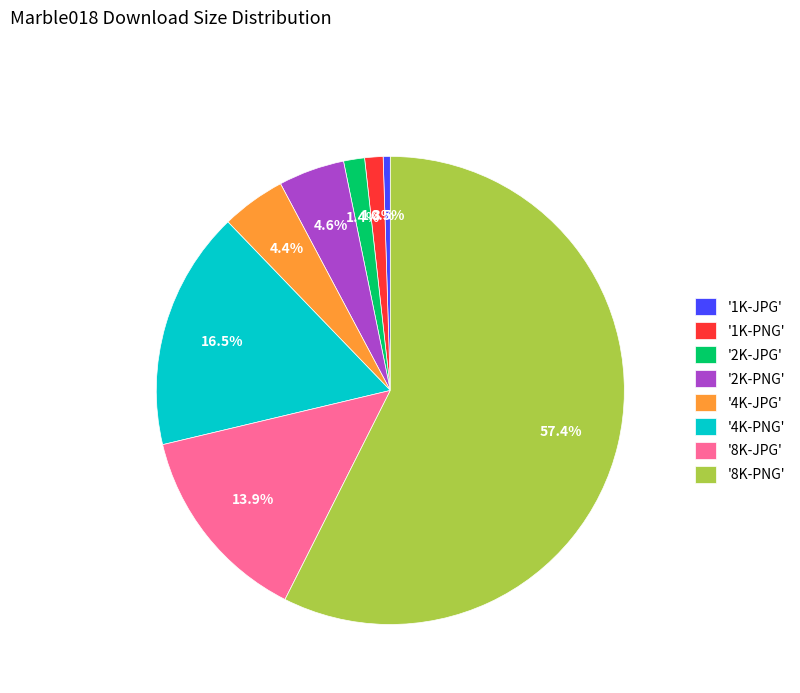

Count the number of slices in the pie.

8